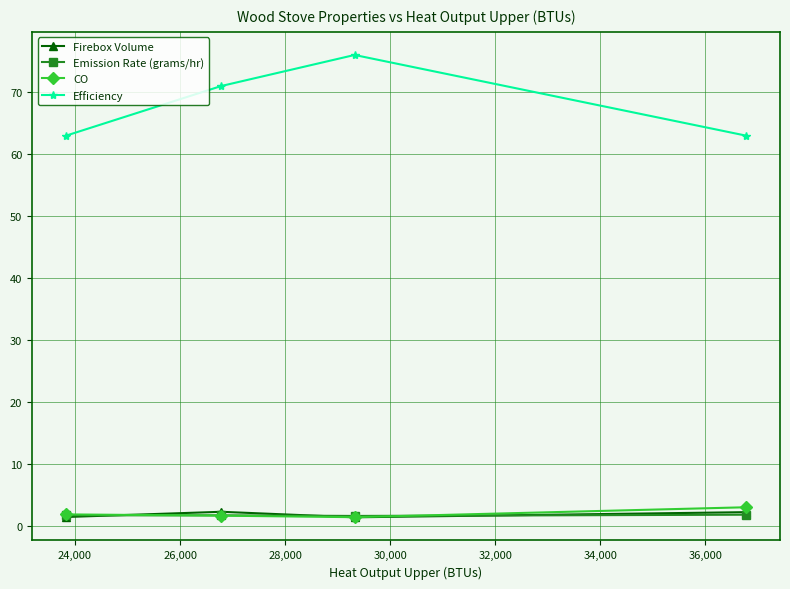

How many values in the Firebox Volume series exceed 2?

2